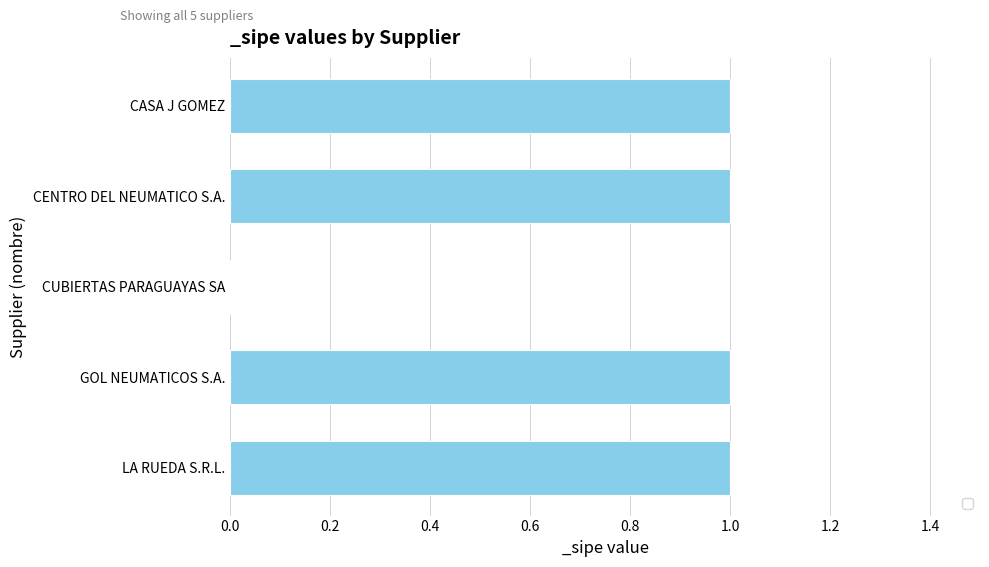

Reading top to bottom, extract all data points from this chart.

CASA J GOMEZ=1	CENTRO DEL NEUMATICO S.A.=1	CUBIERTAS PARAGUAYAS SA=0	GOL NEUMATICOS S.A.=1	LA RUEDA S.R.L.=1